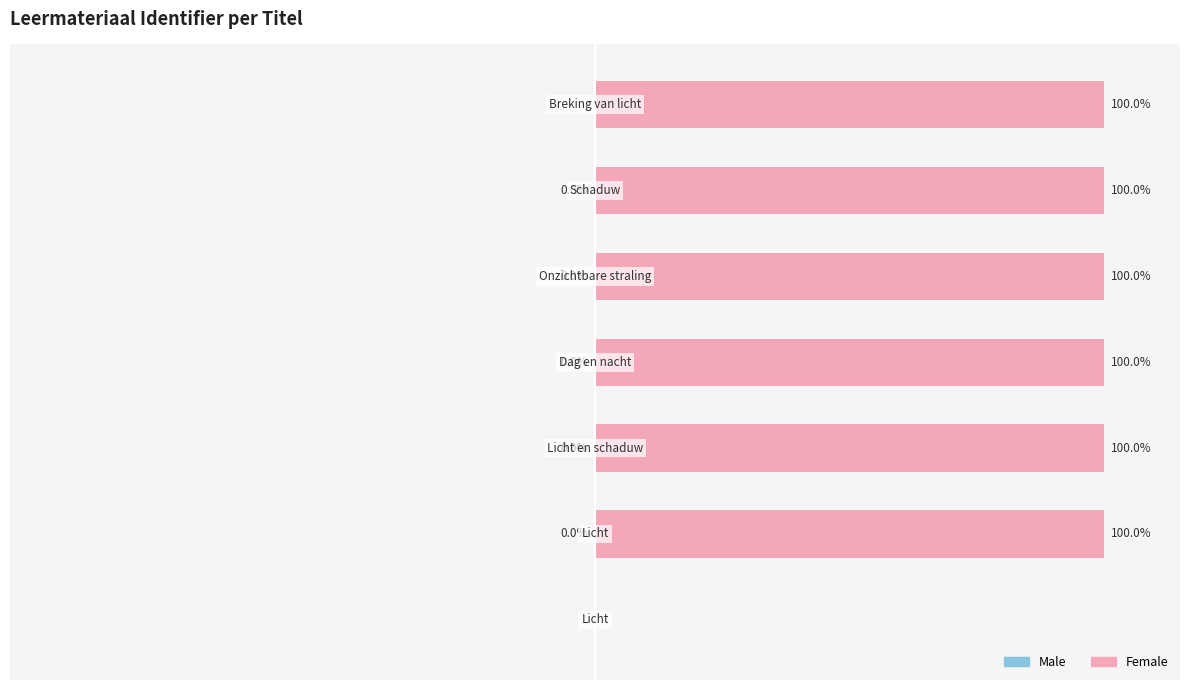

List the series in order of their peak value, highest first.

Female (estimated), Male (estimated)